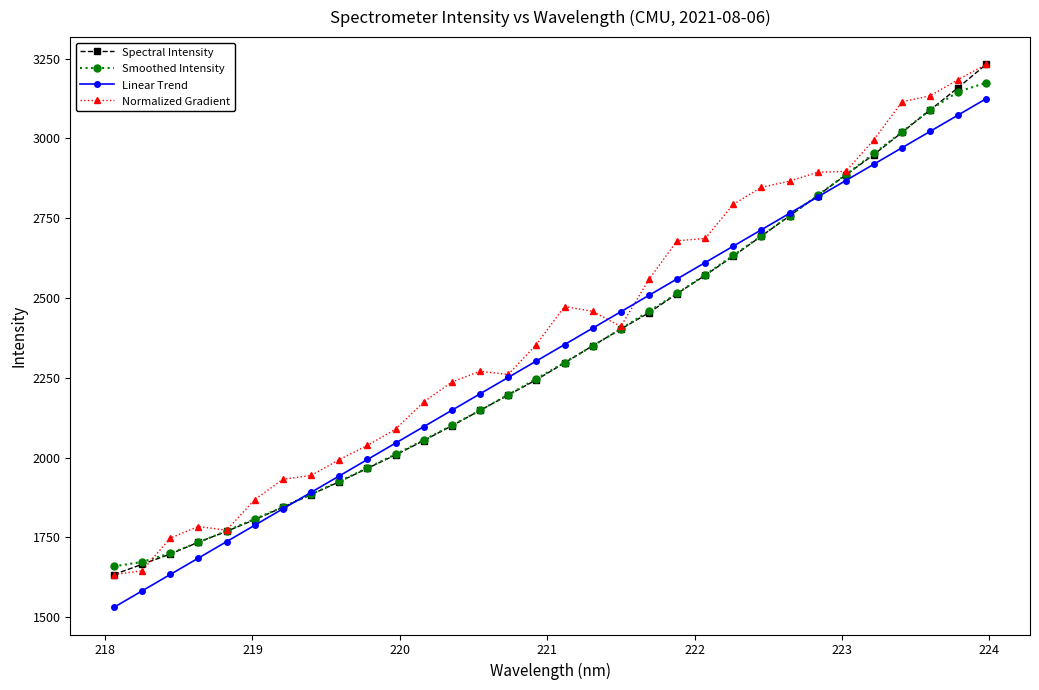

How many categories are shown in the chart?

32